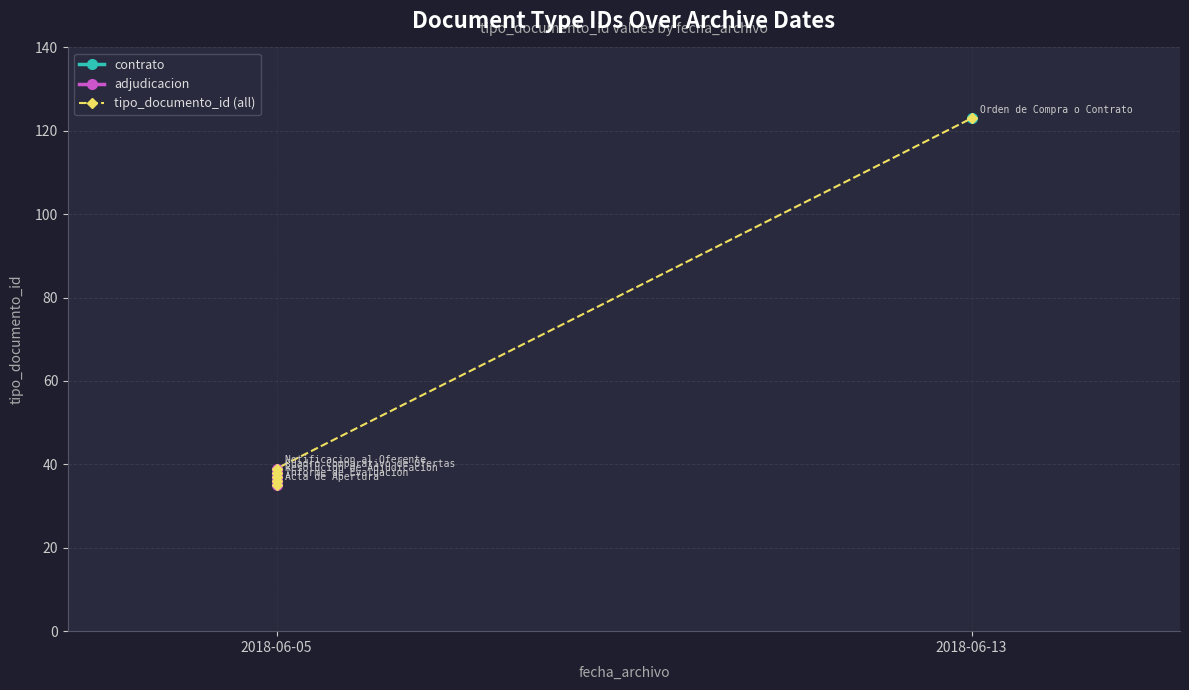

What is the label of the 6th point from the left?

2018-06-05